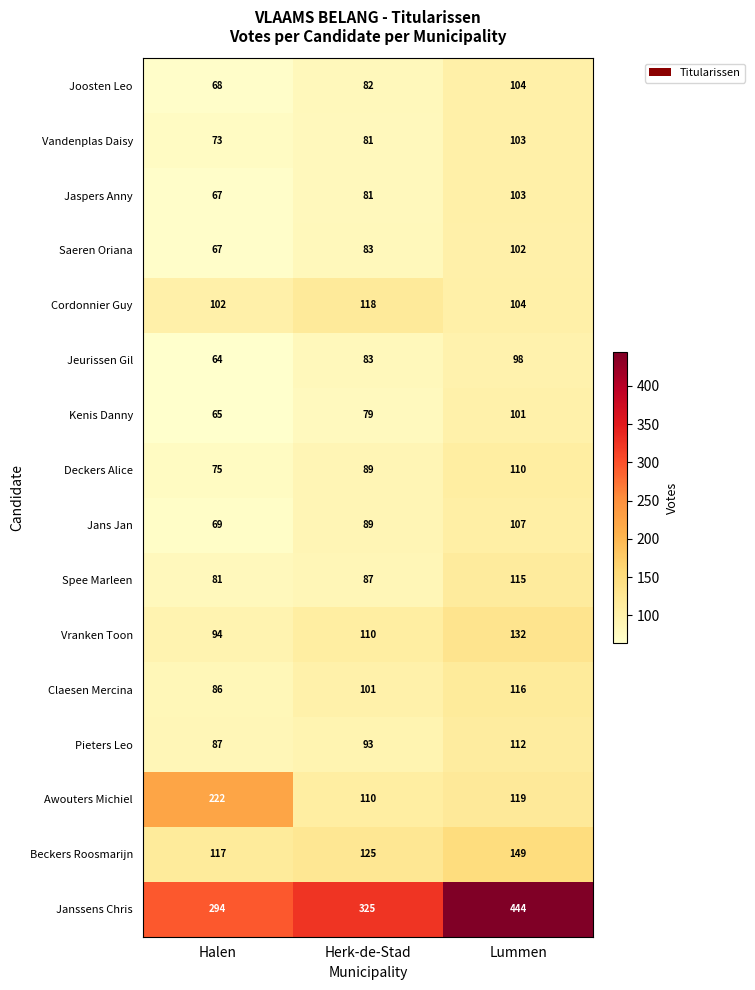

How many Kenis Danny values are between 65 and 101?

3